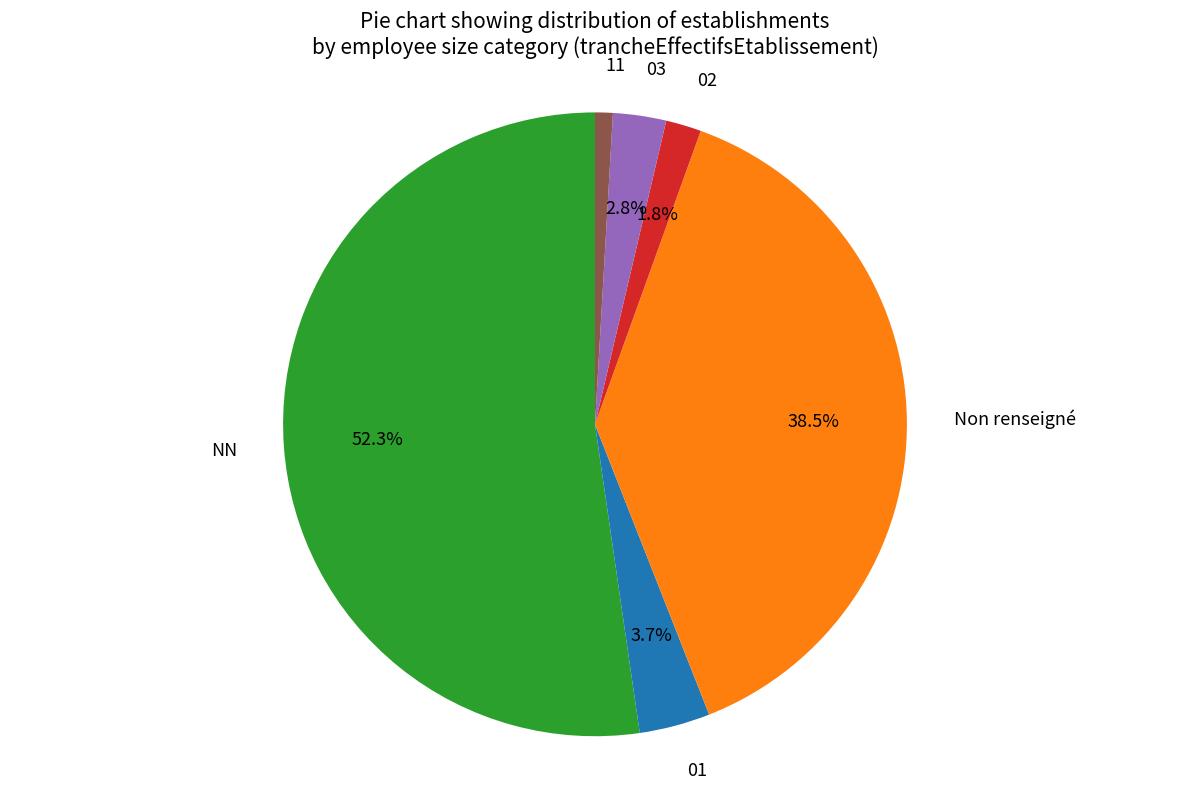

To the nearest percent, what is the difference between the largest and smallest slice percentages?

51%